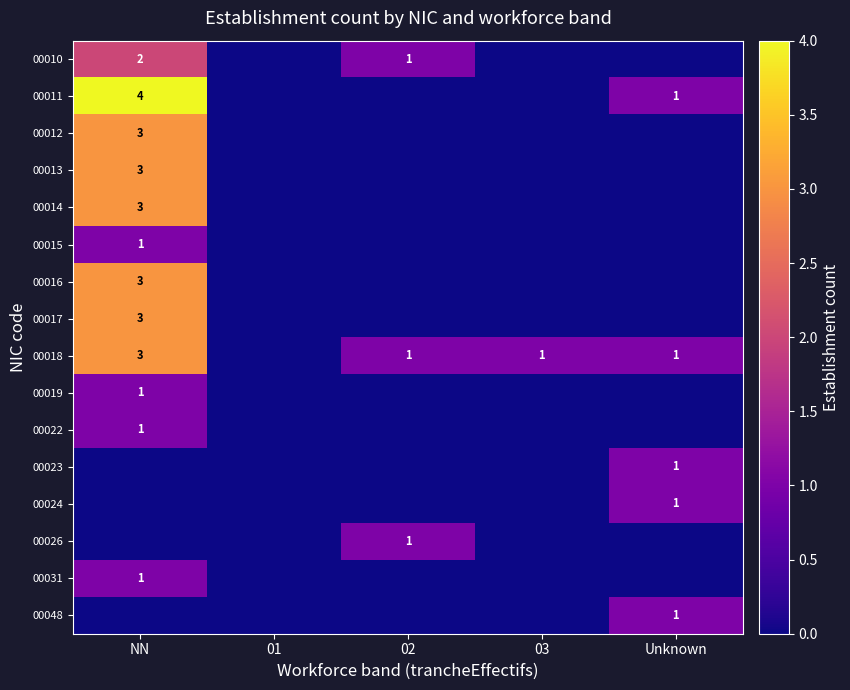

Which category has the highest value across all series?

NN